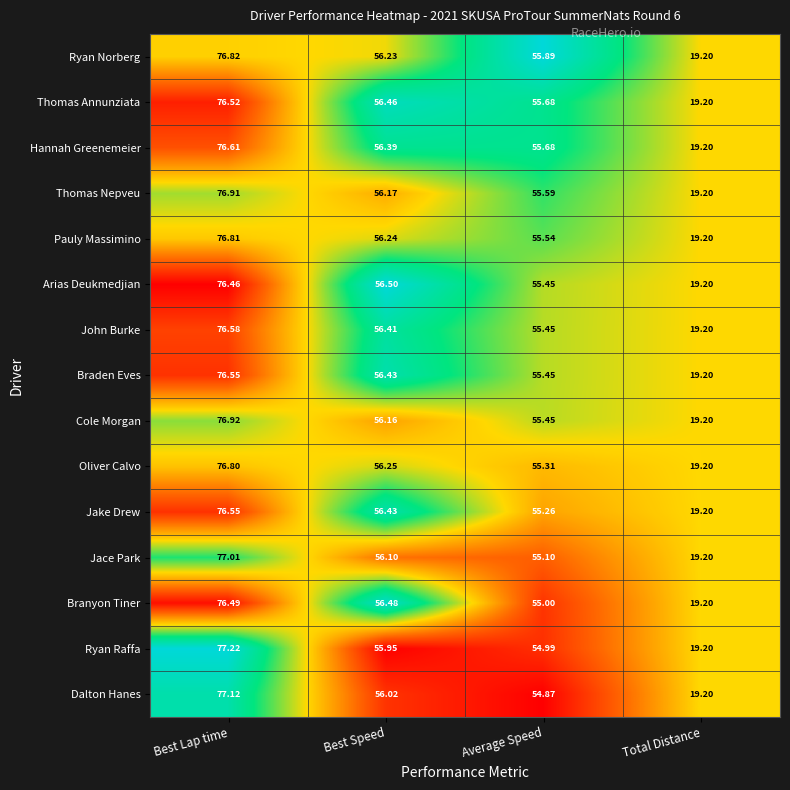

List the labels in order of John Burke value, smallest first.

Total Distance, Average Speed, Best Speed, Best Lap time